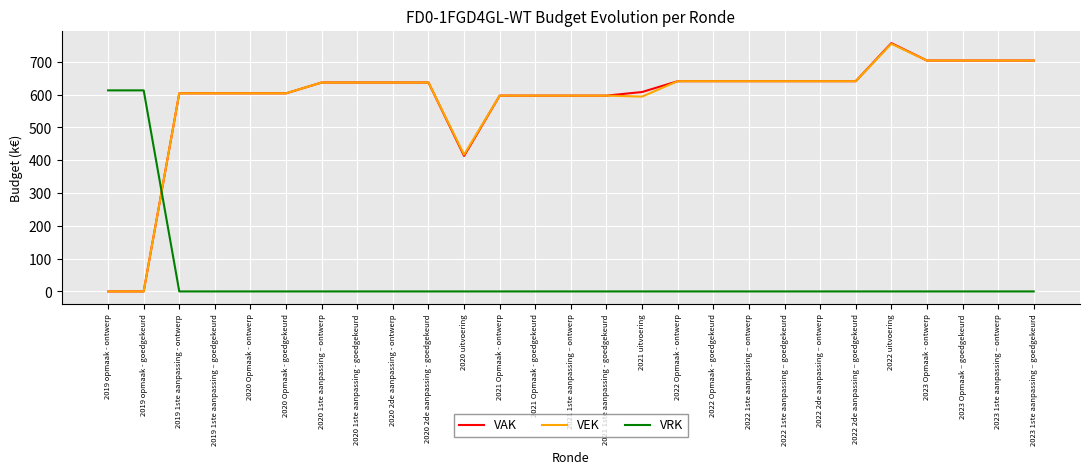

Is it true that VRK equals -238 at 2023 Opmaak - ontwerp?

False